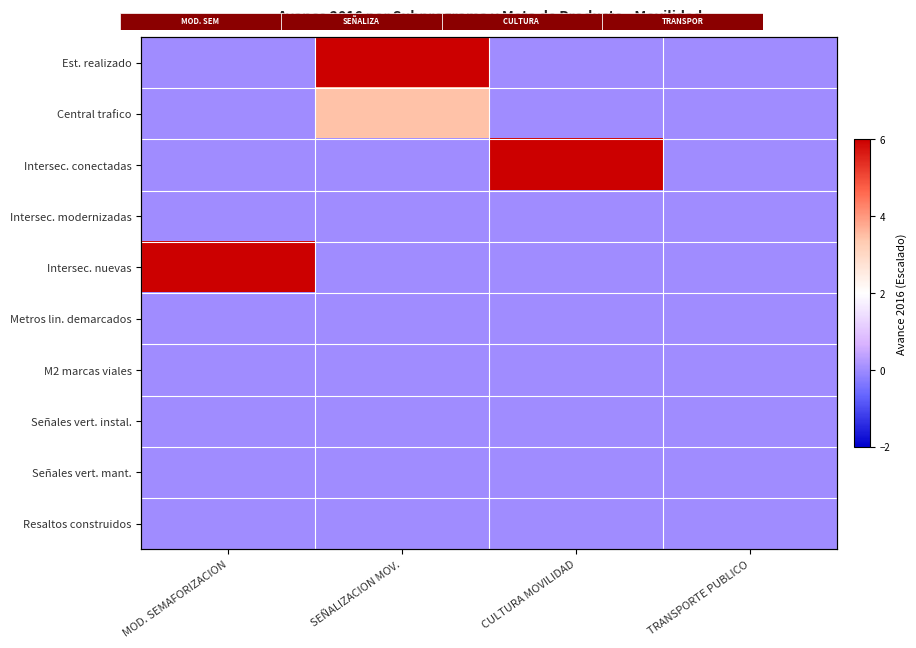

Which series has the widest spread of values?

Est. realizado